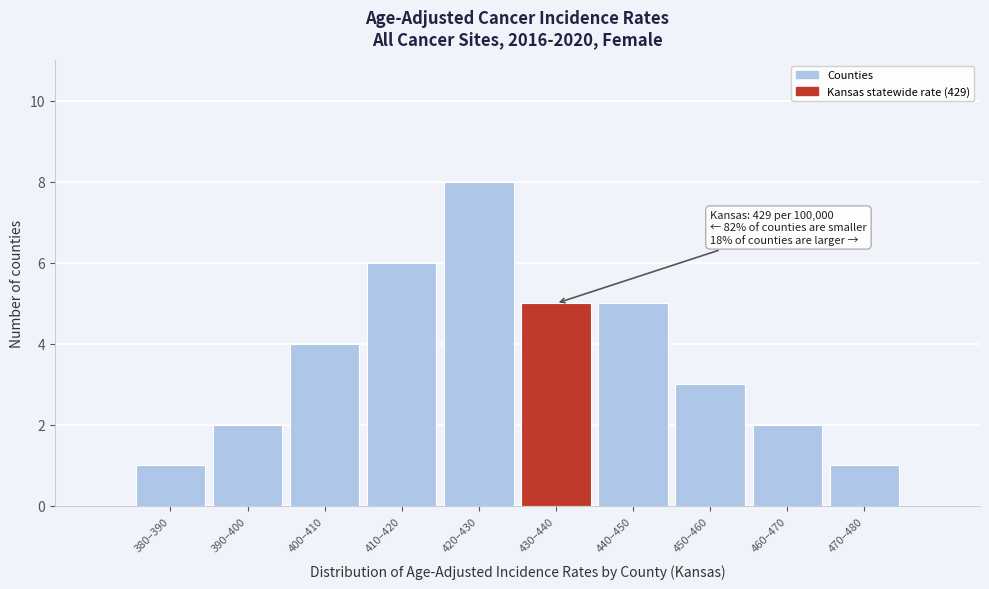

Reading left to right, what are all the values shown in this chart?

1	2	4	6	8	5	5	3	2	1